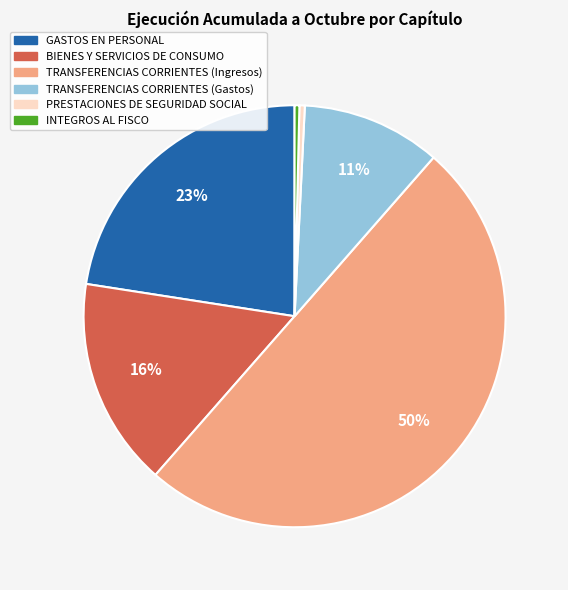

Combined, do BIENES Y SERVICIOS DE CONSUMO and TRANSFERENCIAS CORRIENTES (Ingresos) account for over 50%?

Yes